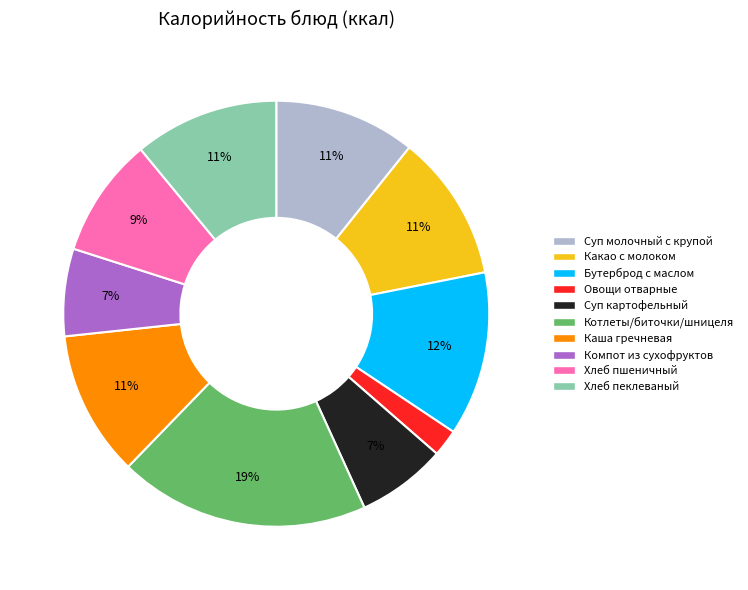

Approximately how many times larger is the value at Хлеб пеклеваный compared to Котлеты/биточки/шницеля?

0.6